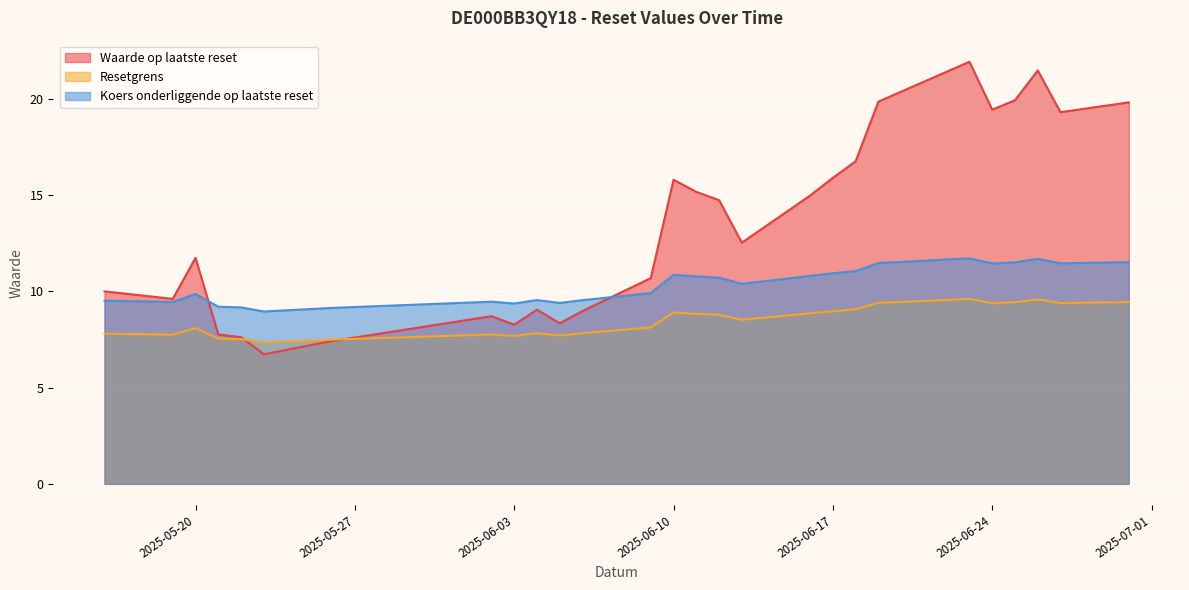

Between 2025-06-30 and 2025-06-19, which series saw the biggest shift?

Koers onderliggende op laatste reset